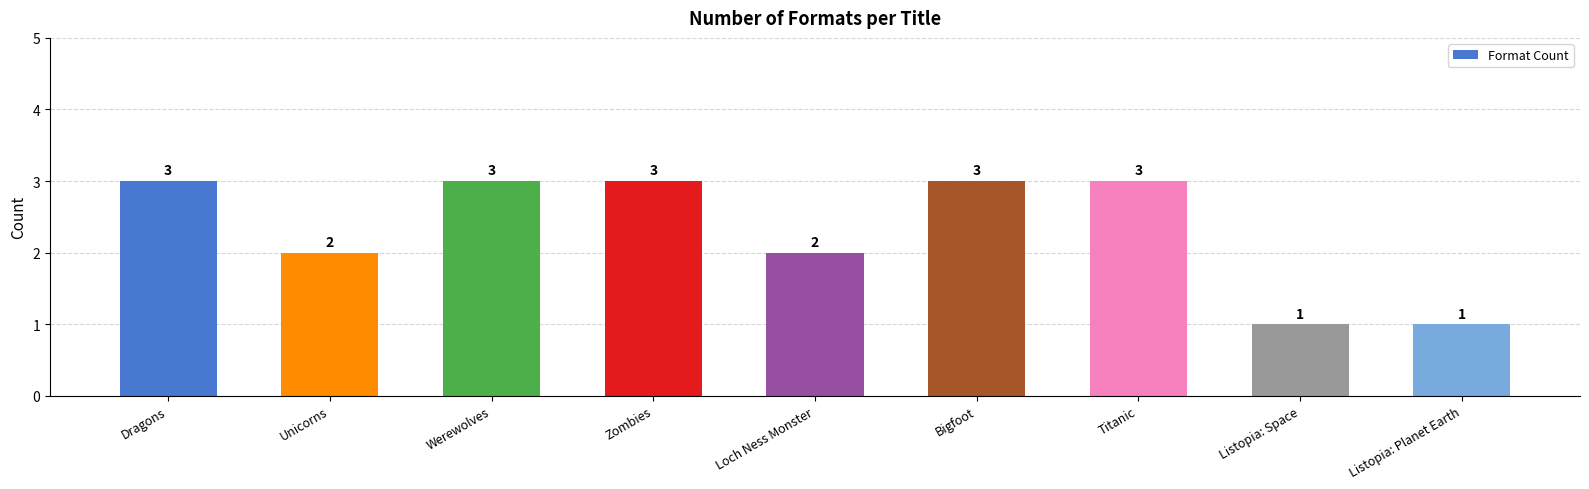

Reading left to right, list all the values displayed in this chart.

Dragons=3	Unicorns=2	Werewolves=3	Zombies=3	Loch Ness Monster=2	Bigfoot=3	Titanic=3	Listopia: Space=1	Listopia: Planet Earth=1